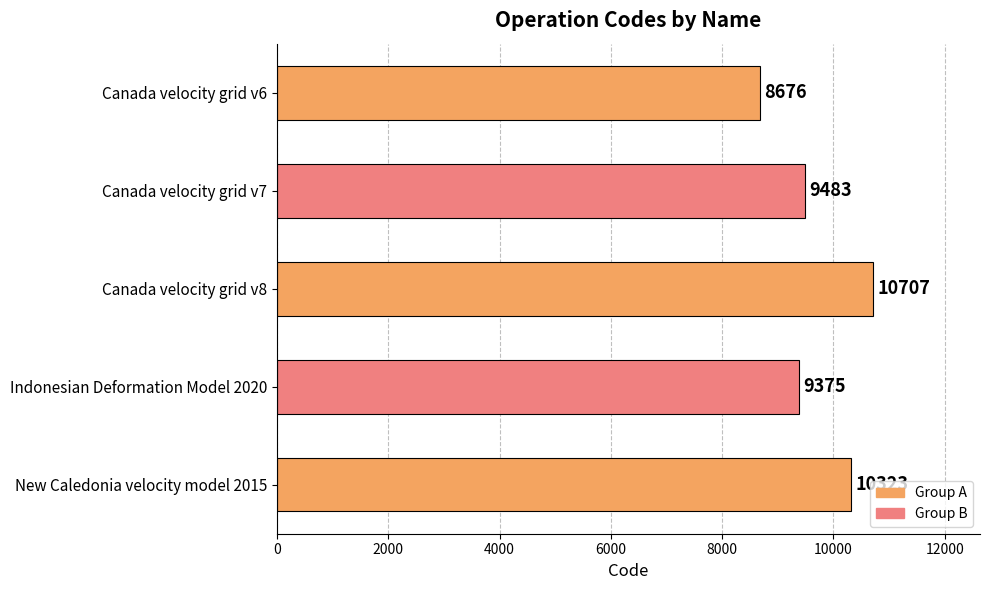

Reading top to bottom, extract all data points from this chart.

8676	9483	10707	9375	10323